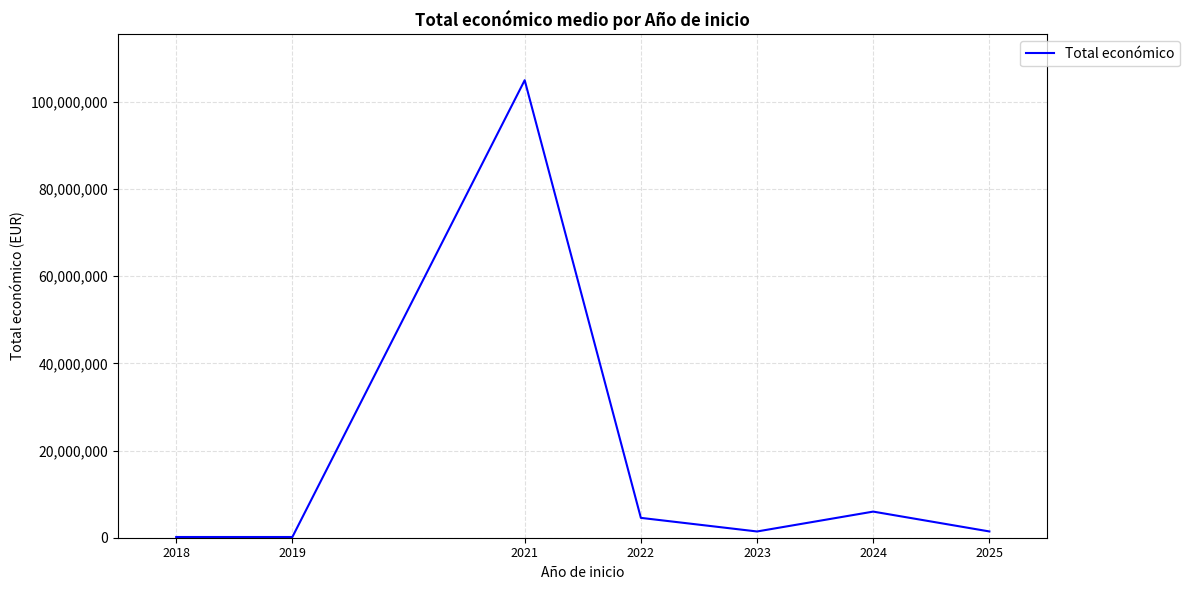

What is the approximate value at 2022, to the nearest 50?

4556900